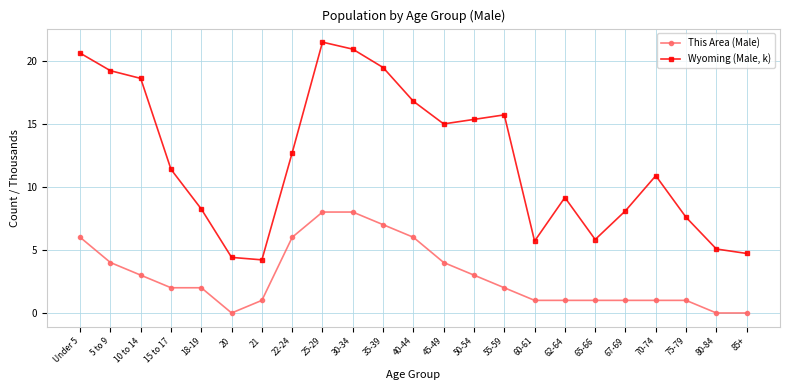

What is the difference between the second highest and second lowest values in the This Area (Male) series?

8.0